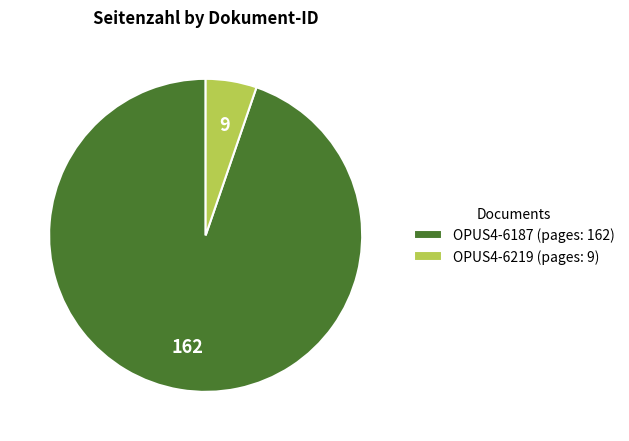

True or false: OPUS4-6219 accounts for 1% of the total.

False